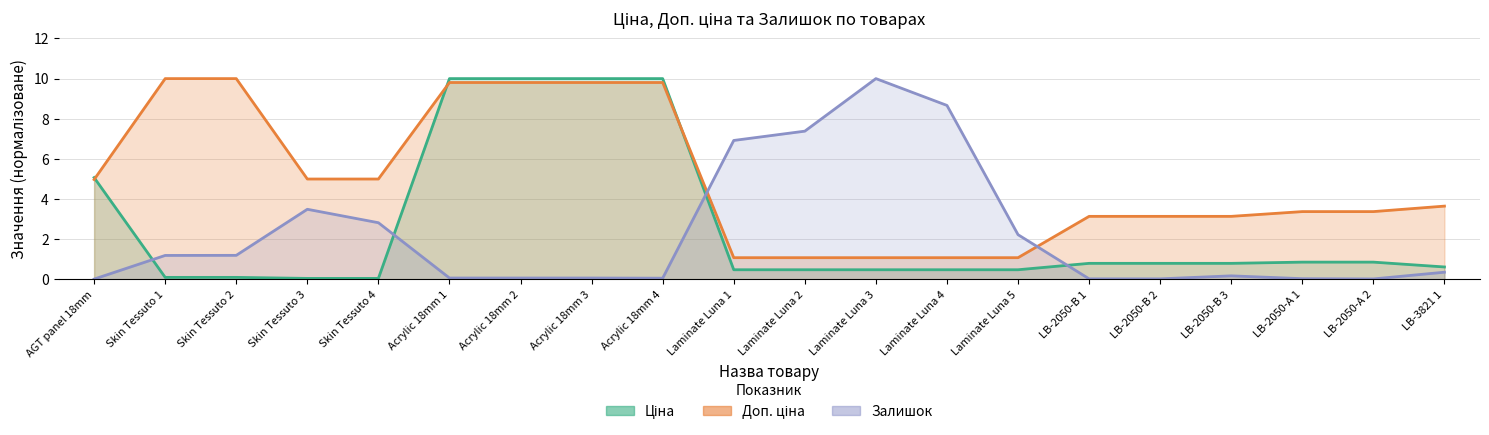

How many lines are shown in the chart?

3